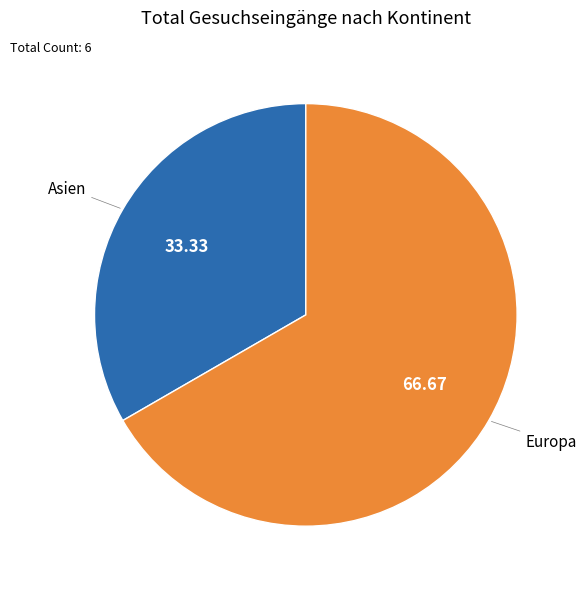

Does any single category account for the majority?

Yes